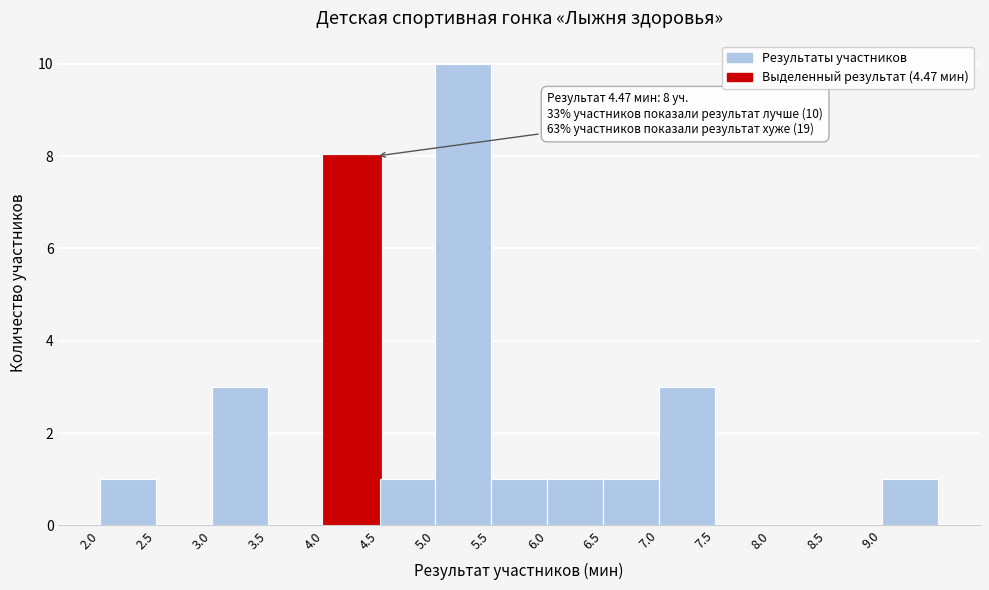

Over which range of the x-axis is the bar tallest?

5.0 to 5.5